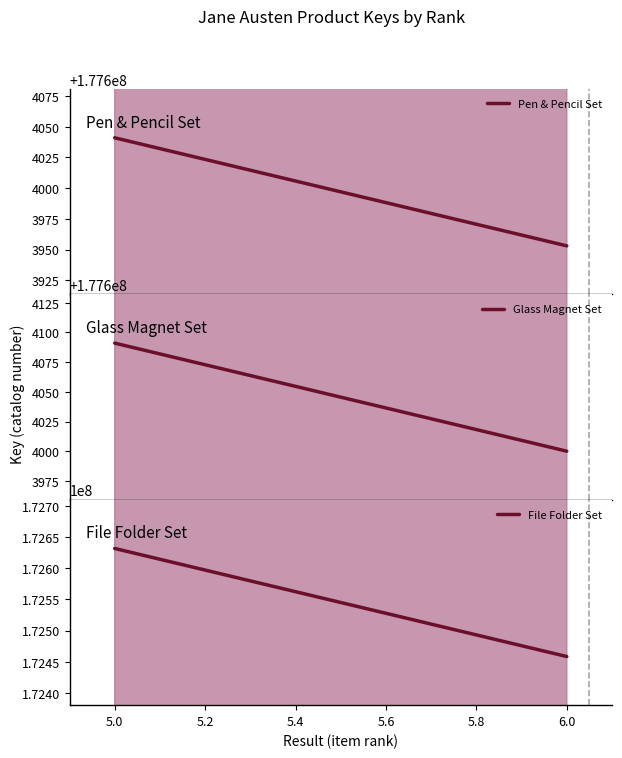

The value of Glass Magnet Set at 5.0 is 49861924. True or false?

False